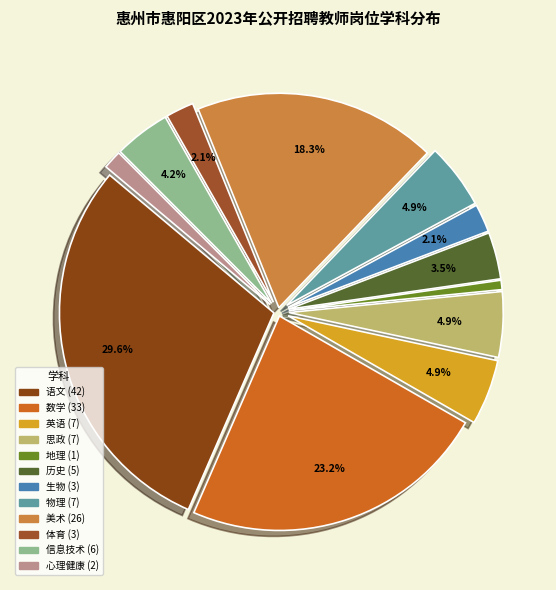

Does any single category account for the majority?

No